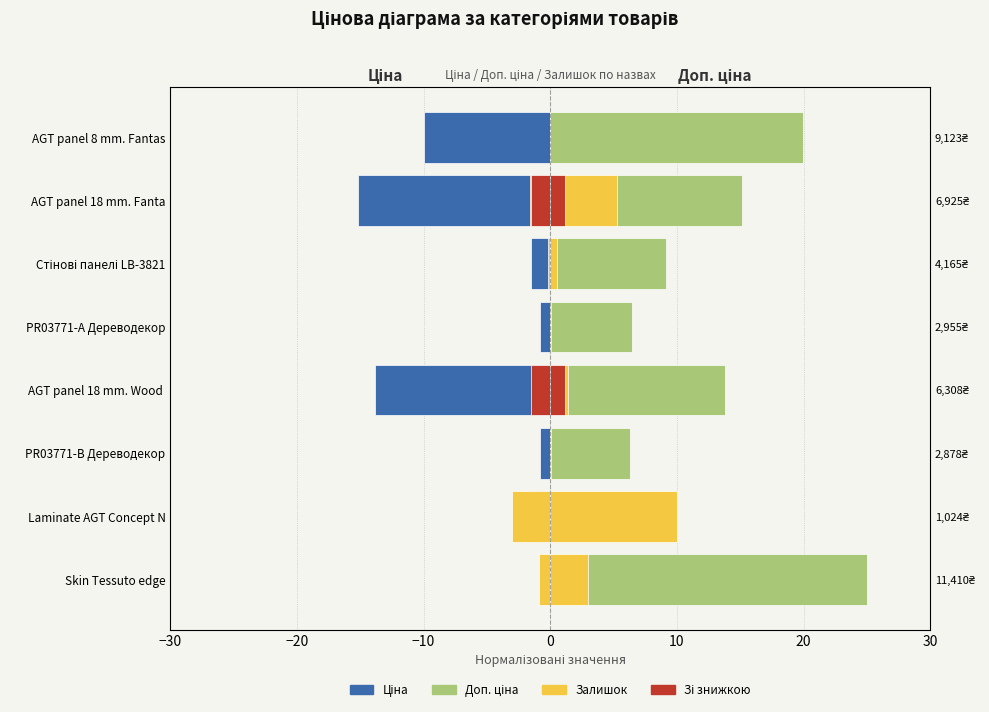

How many bars are there in each group?

4